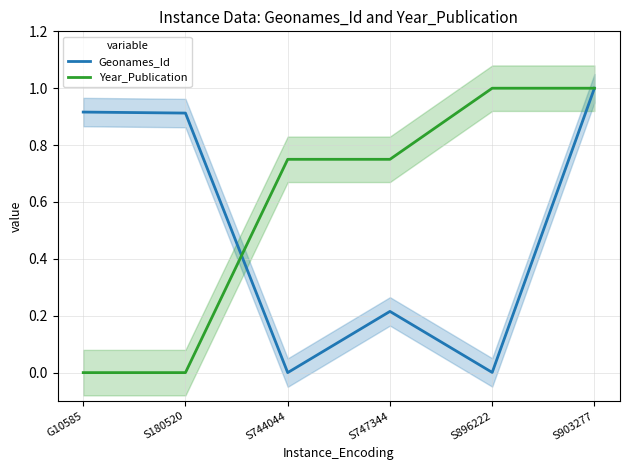

What is the value of the Geonames_Id point at the 2nd from the left?

0.9